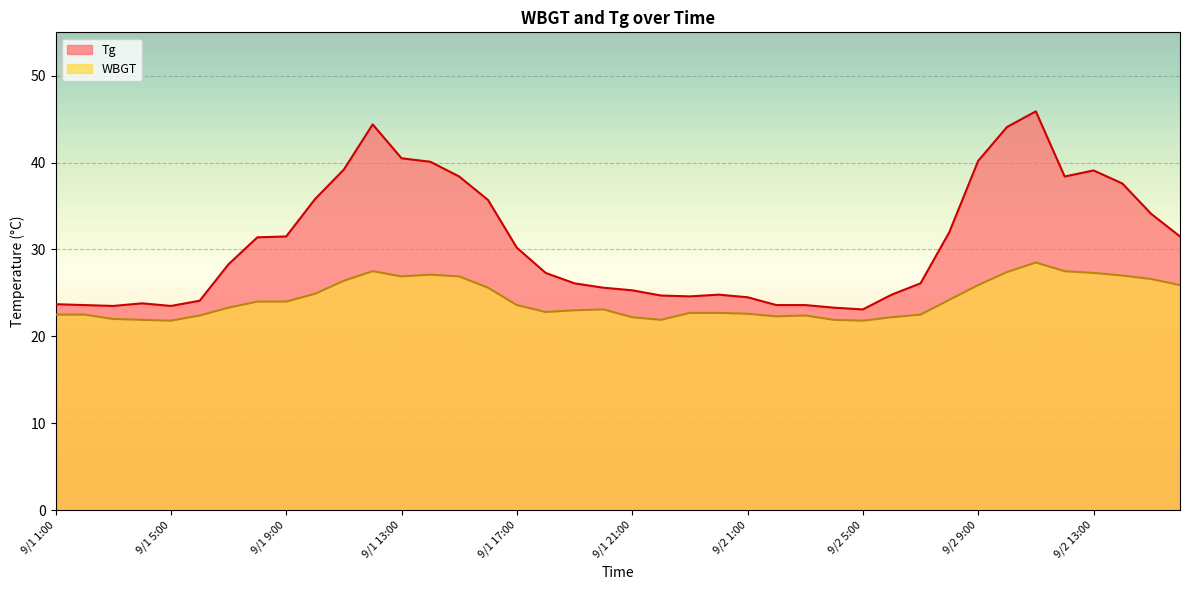

Which series has the largest range (max minus min)?

Tg